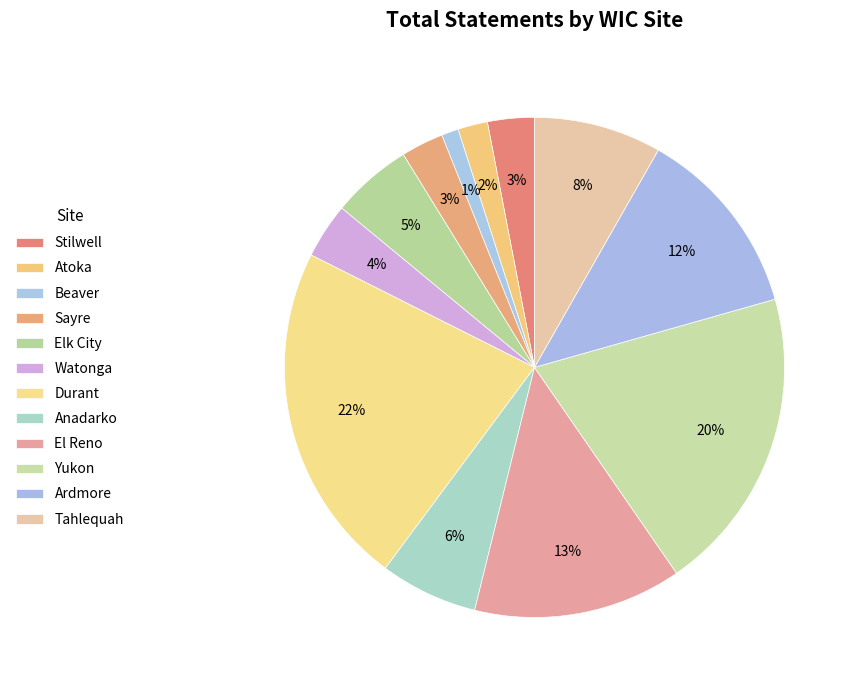

Count the number of slices in the pie.

12